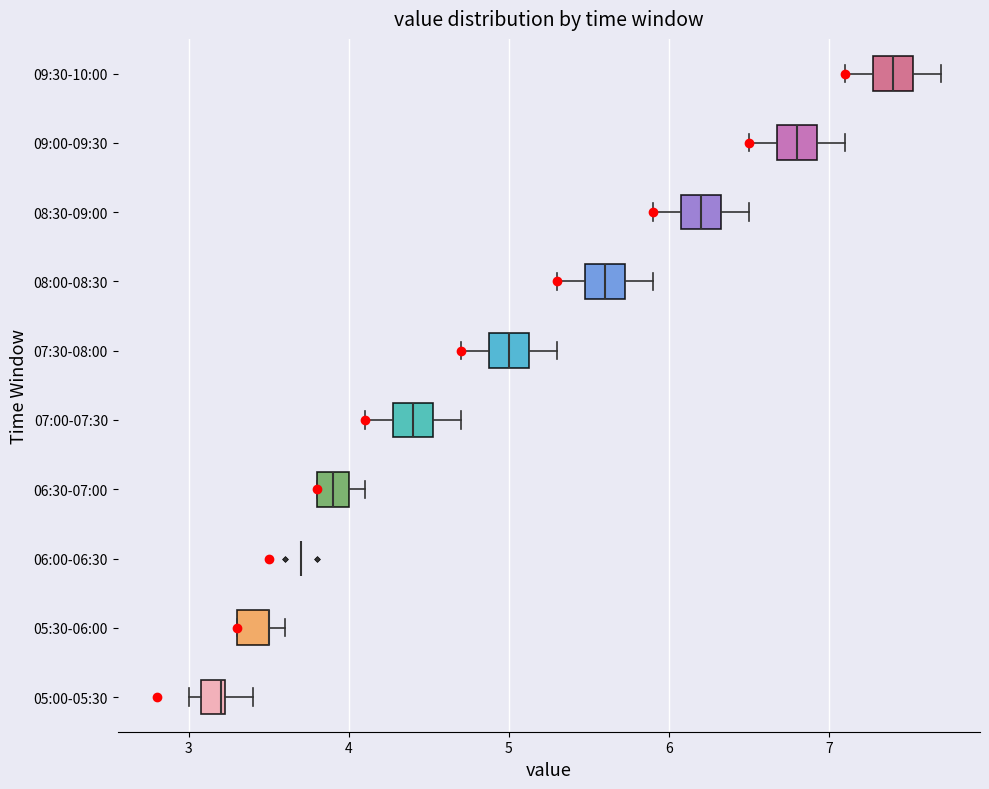

Where does the left whisker of the box for 09:30-10:00 end on the x-axis? The values are not printed on the chart, so give them approximately, as read against the axis.

7.1